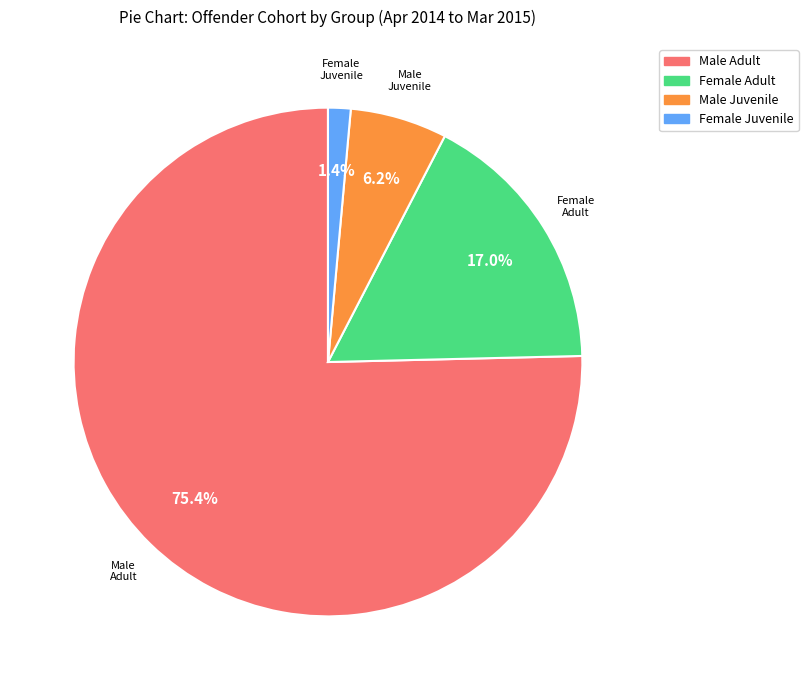

Does any single category account for the majority?

Yes